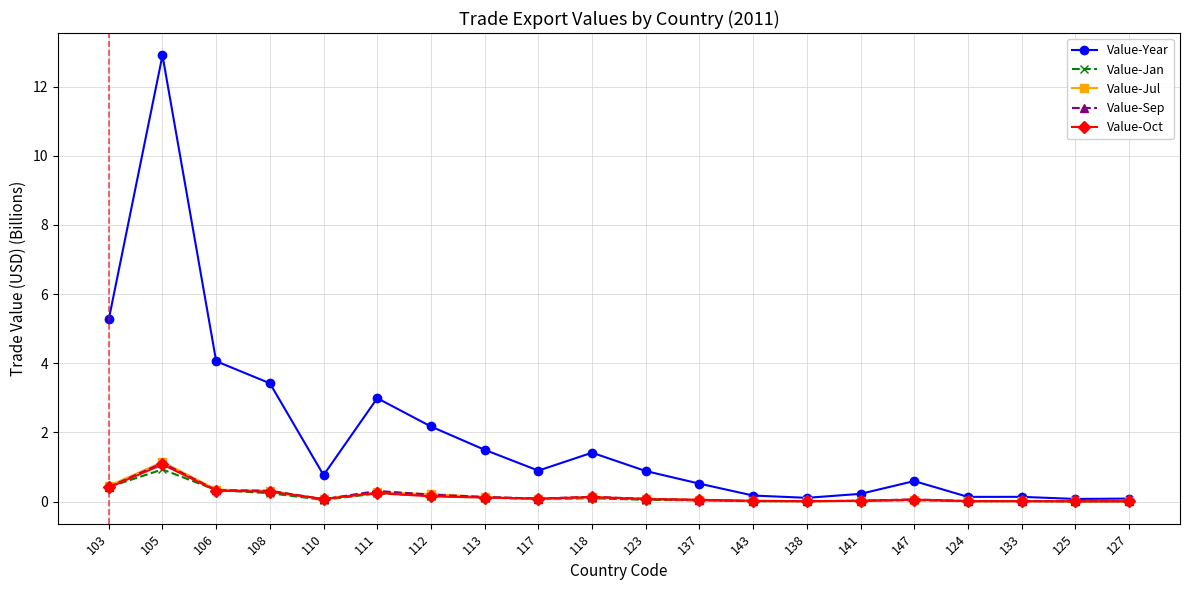

What are all the series names shown in the legend?

Value-Year, Value-Jan, Value-Jul, Value-Sep, Value-Oct